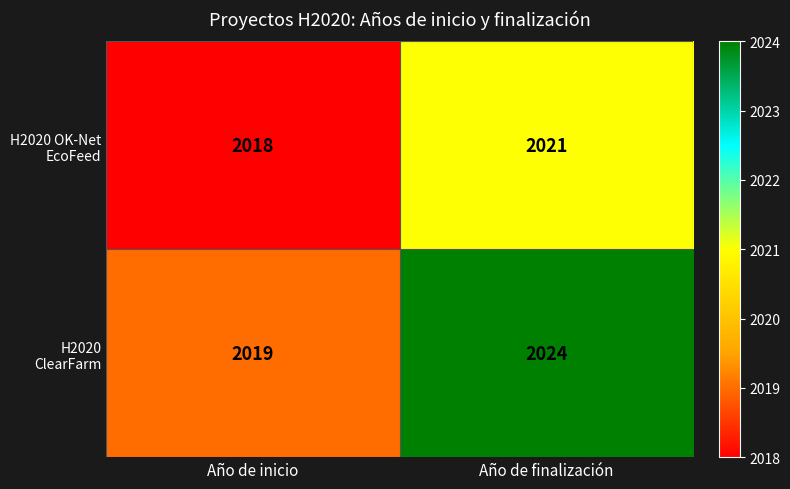

Reading left to right, list all the values displayed in this chart.

H2020 OK-Net EcoFeed: 2018	2021
H2020 ClearFarm: 2019	2024